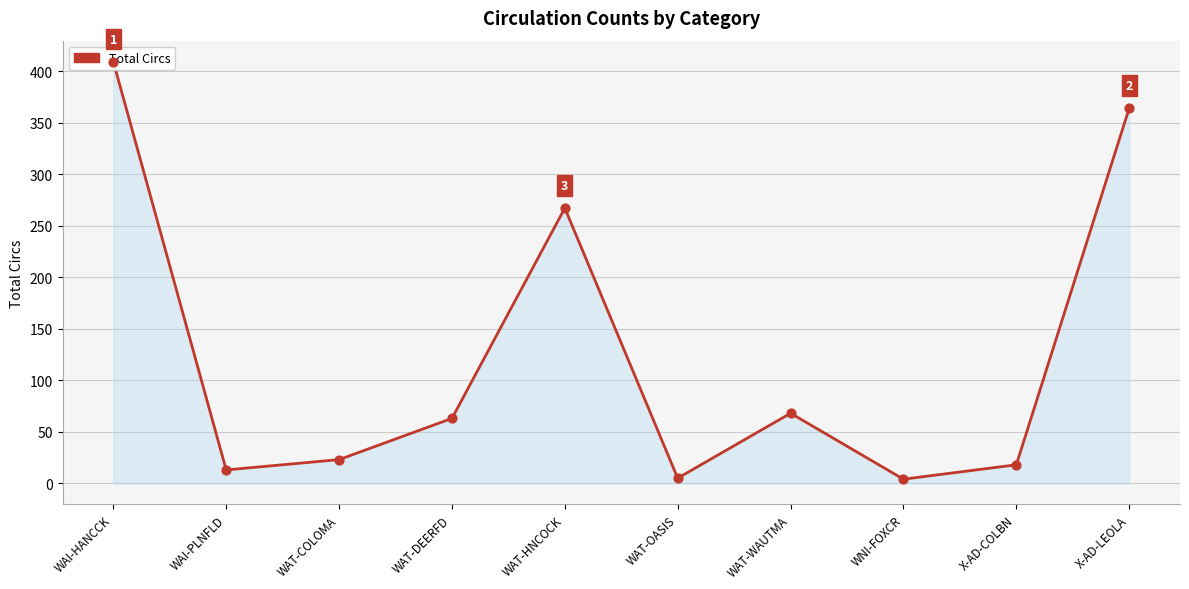

What is the change in value from WAI-HANCCK to WAT-WAUTMA?

-341